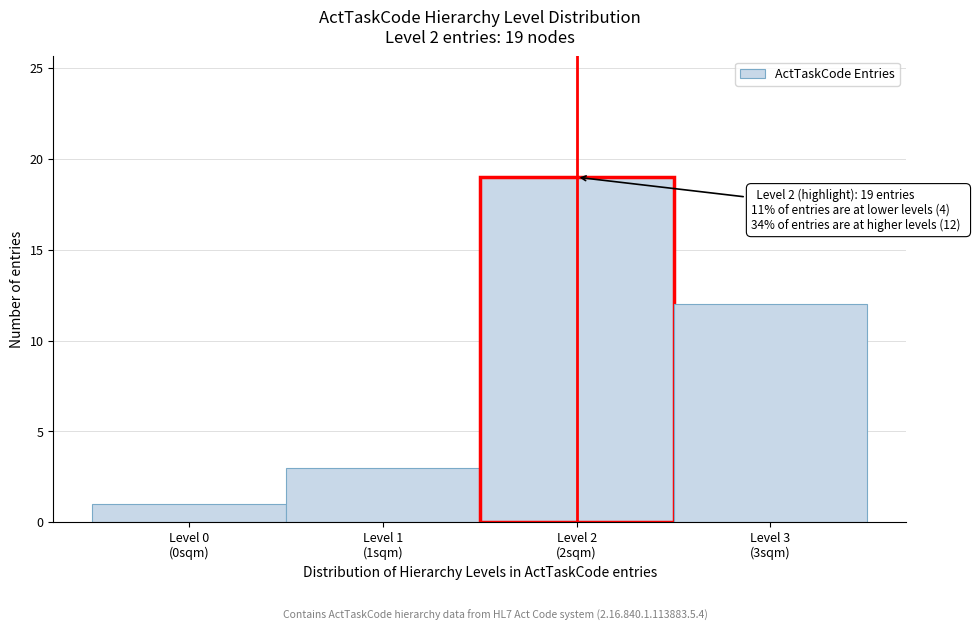

Reading right to left, what are all the values shown in this chart?

12	19	3	1